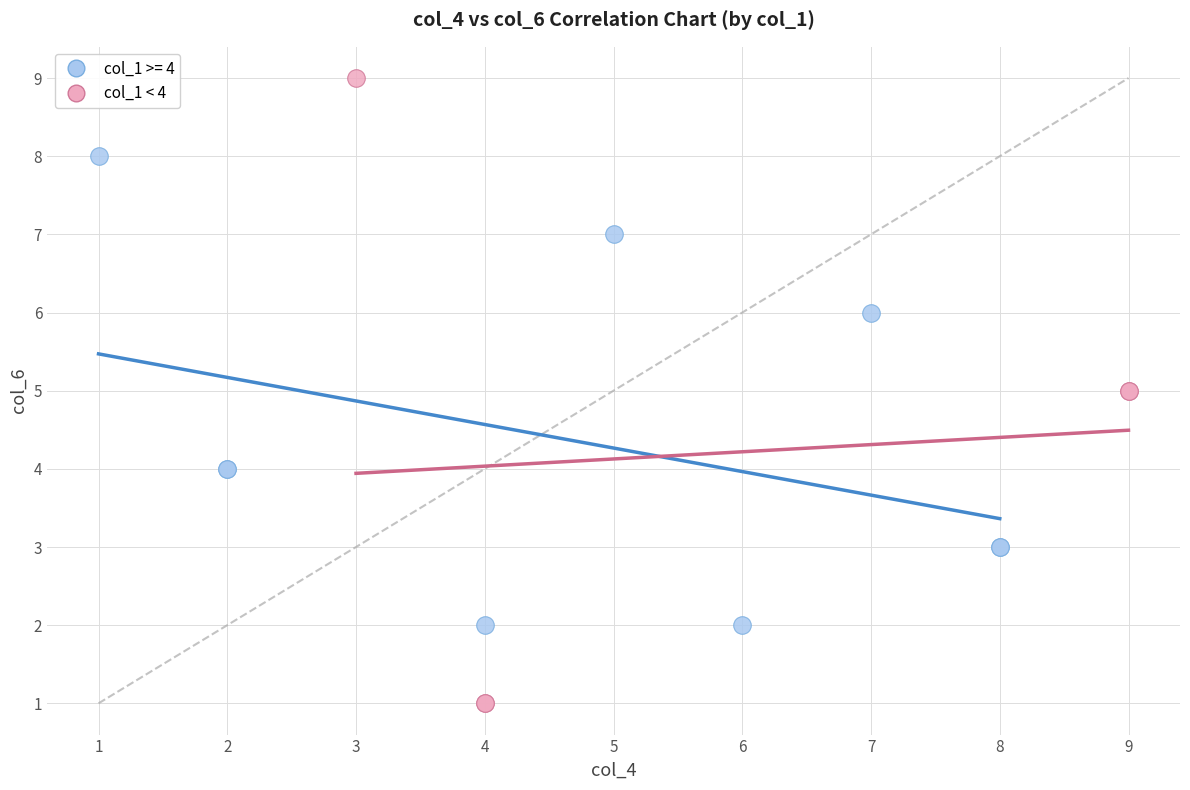

Which series reaches the maximum Y coordinate?

col_1 < 4